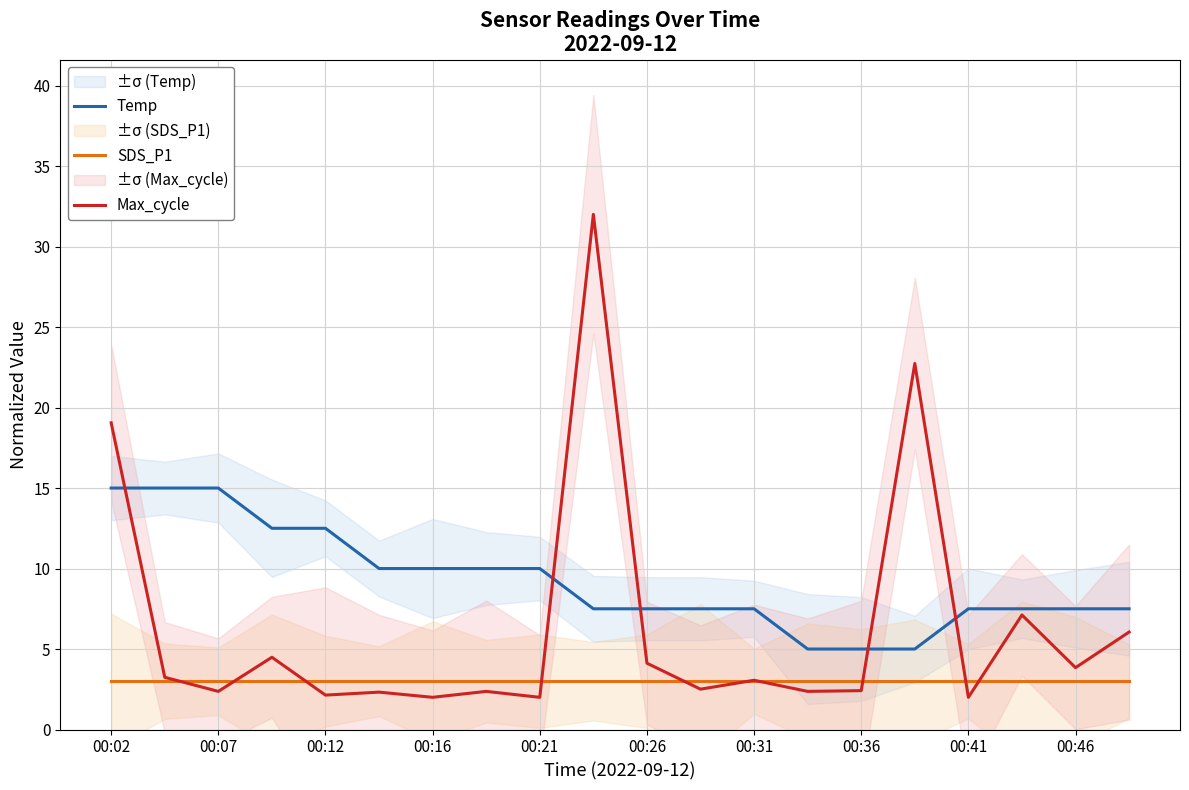

How many data points does each series have?

20